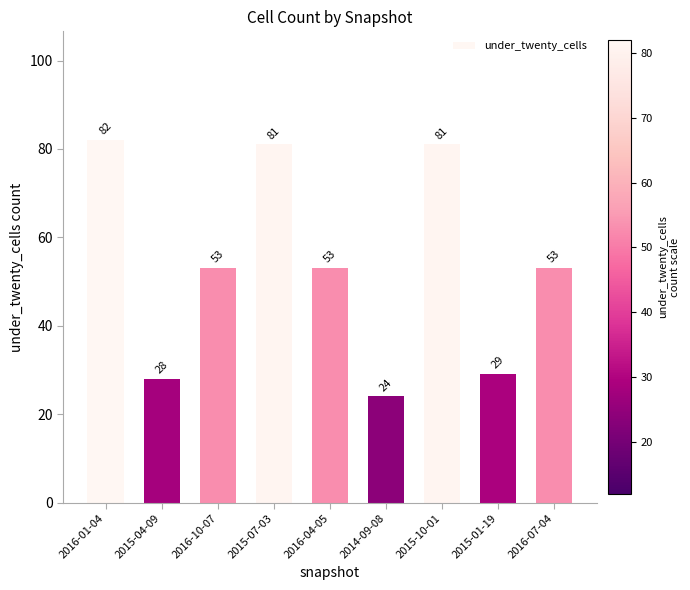

Which category has the lowest value across all series?

2014-09-08